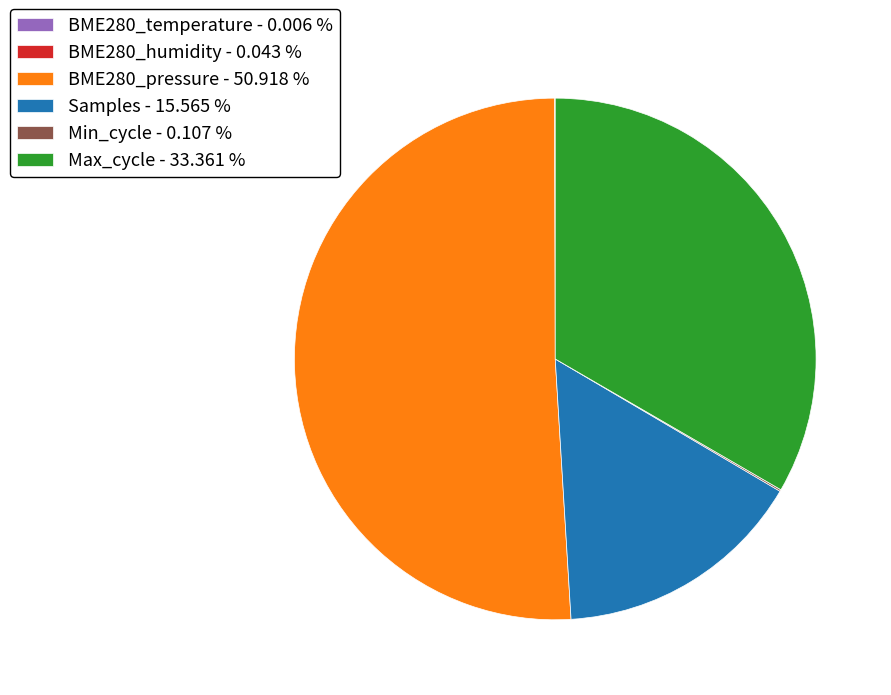

Does BME280_pressure - 50.918 % represent more than half of the total?

Yes